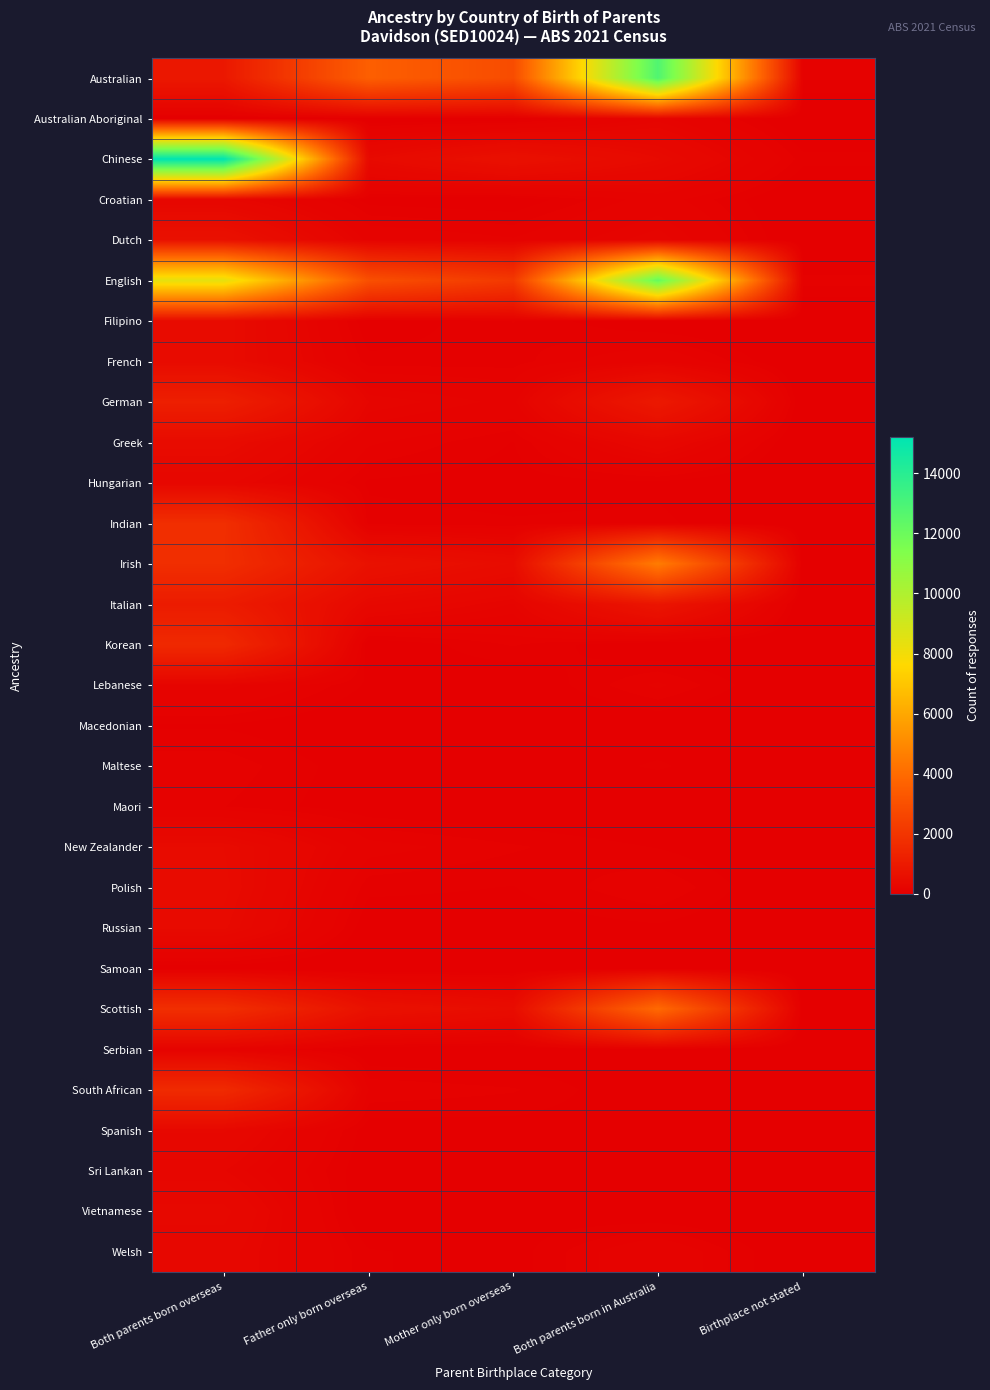

Rank the series by their maximum value, from lowest to highest.

Samoan, Macedonian, Maori, Maltese, Serbian, Australian Aboriginal, Lebanese, Sri Lankan, Croatian, Hungarian, Welsh, Spanish, Vietnamese, Russian, New Zealander, Polish, Greek, French, Filipino, Dutch, Italian, German, Korean, South African, Indian, Scottish, Irish, English, Australian, Chinese